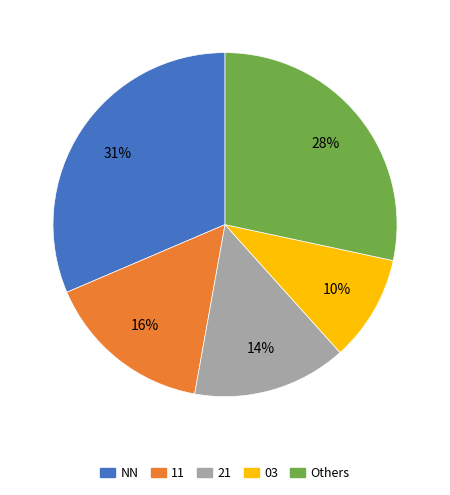

Is there any slice that represents more than half of the pie?

No